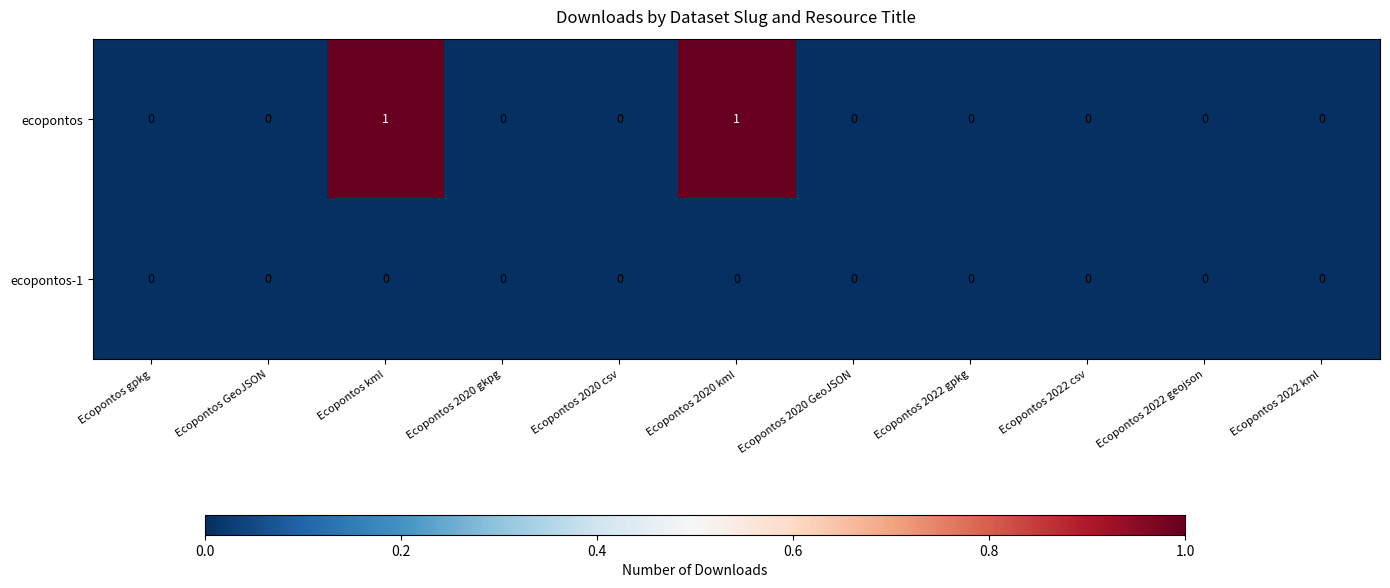

Which series has the largest total across all categories?

ecopontos